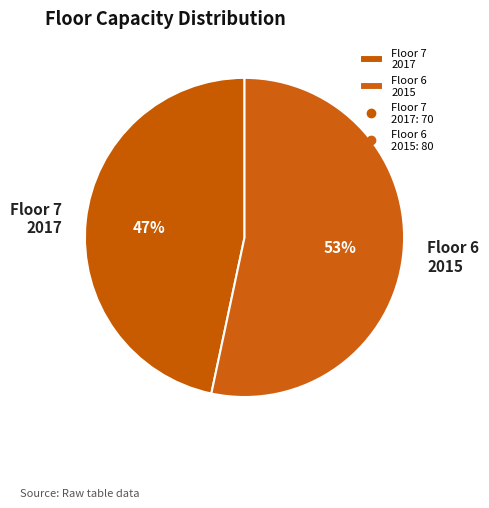

Which has a higher value, Floor 6 2015 or Floor 7 2017?

Floor 6 2015